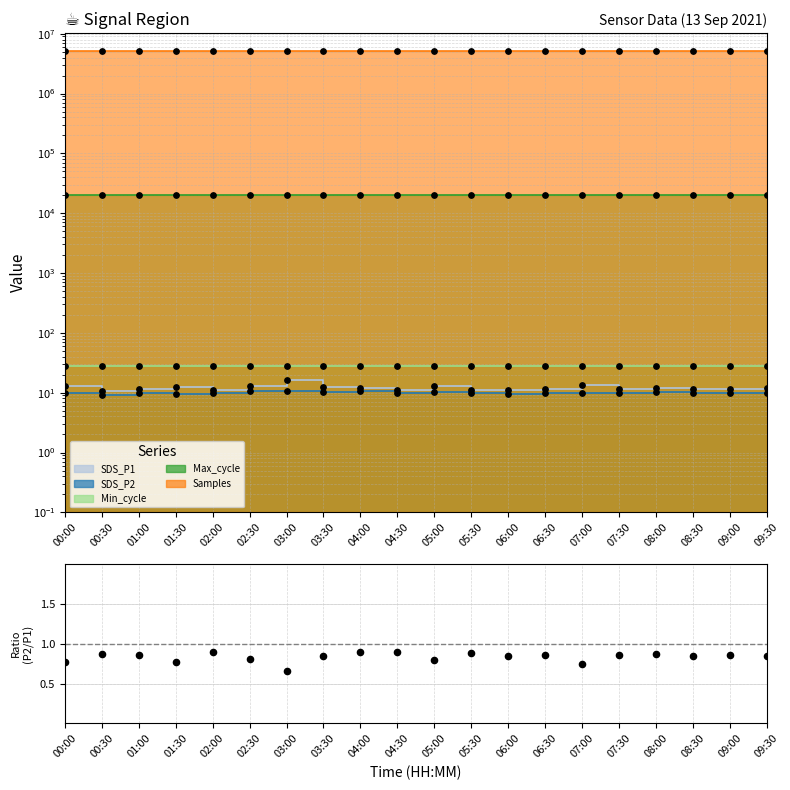

Which series reaches the minimum Y coordinate?

SDS_P2